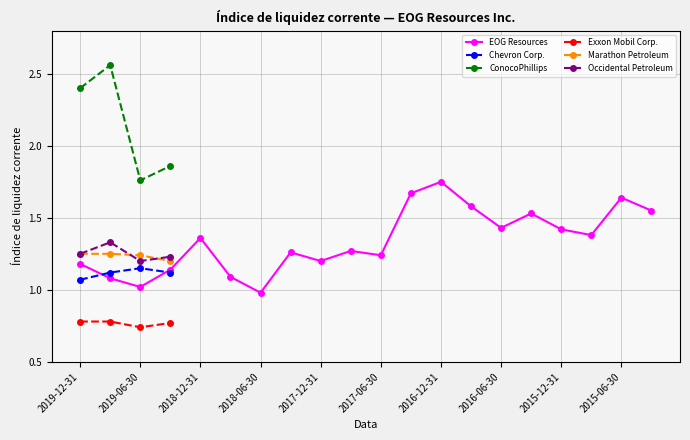

True or false: Marathon Petroleum has a value of 0.4 at 2016-12-31.

False